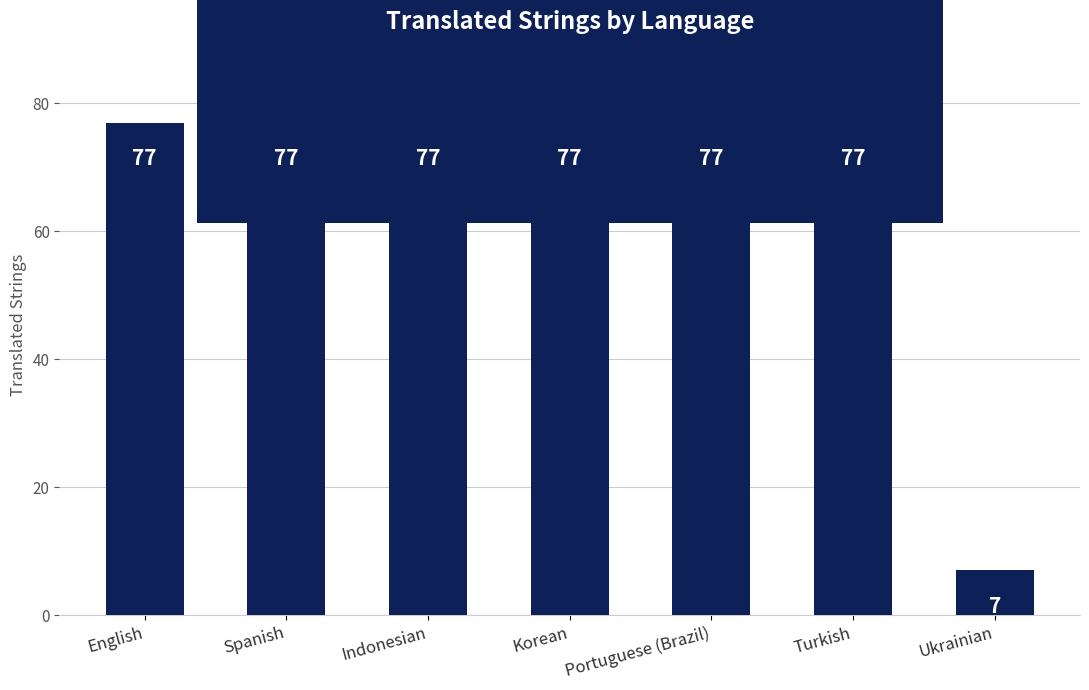

What is the approximate value at Ukrainian, to the nearest 10?

10